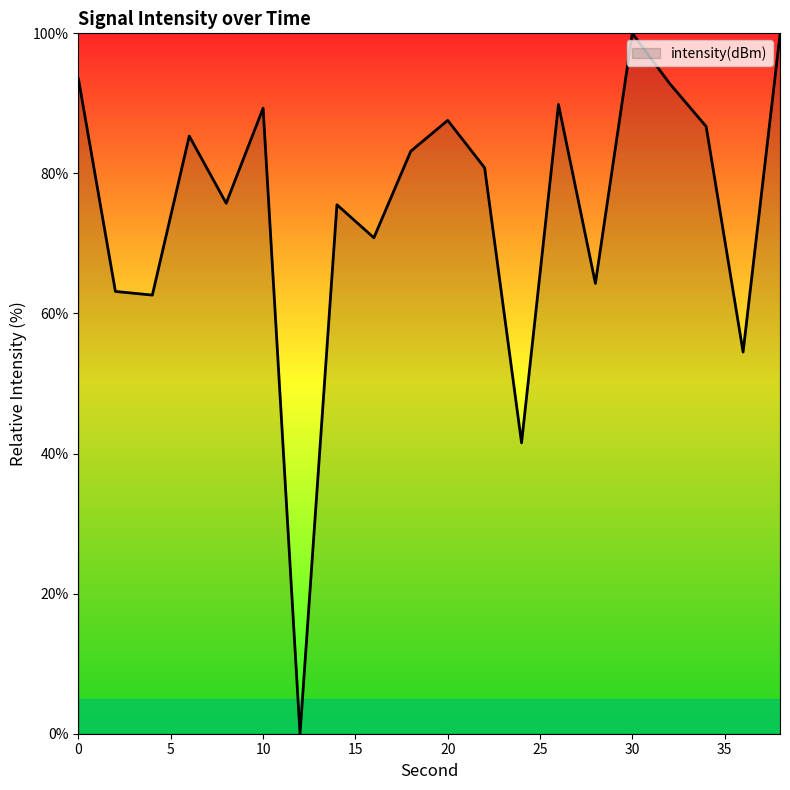

What is the maximum value shown in the chart?

100.0